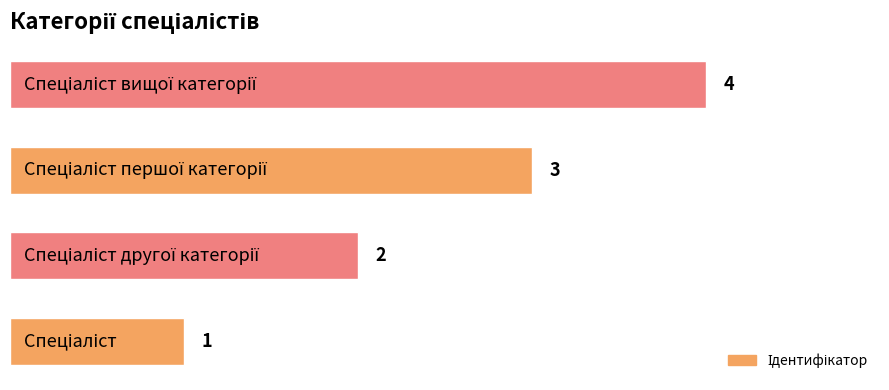

What is the difference between the maximum and minimum values?

3